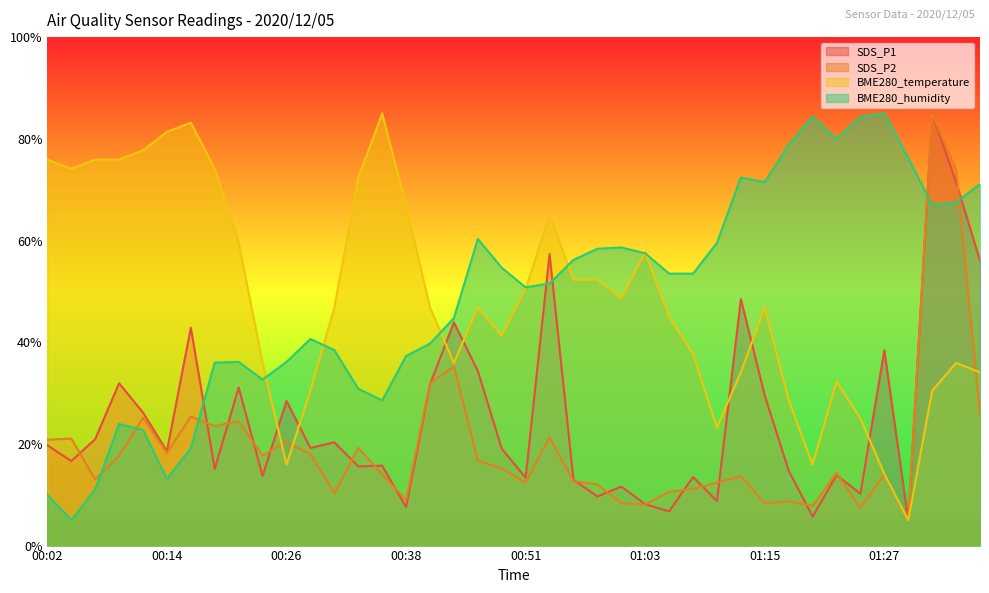

The SDS_P2 series shows 21.0 at 00:04. True or false?

True